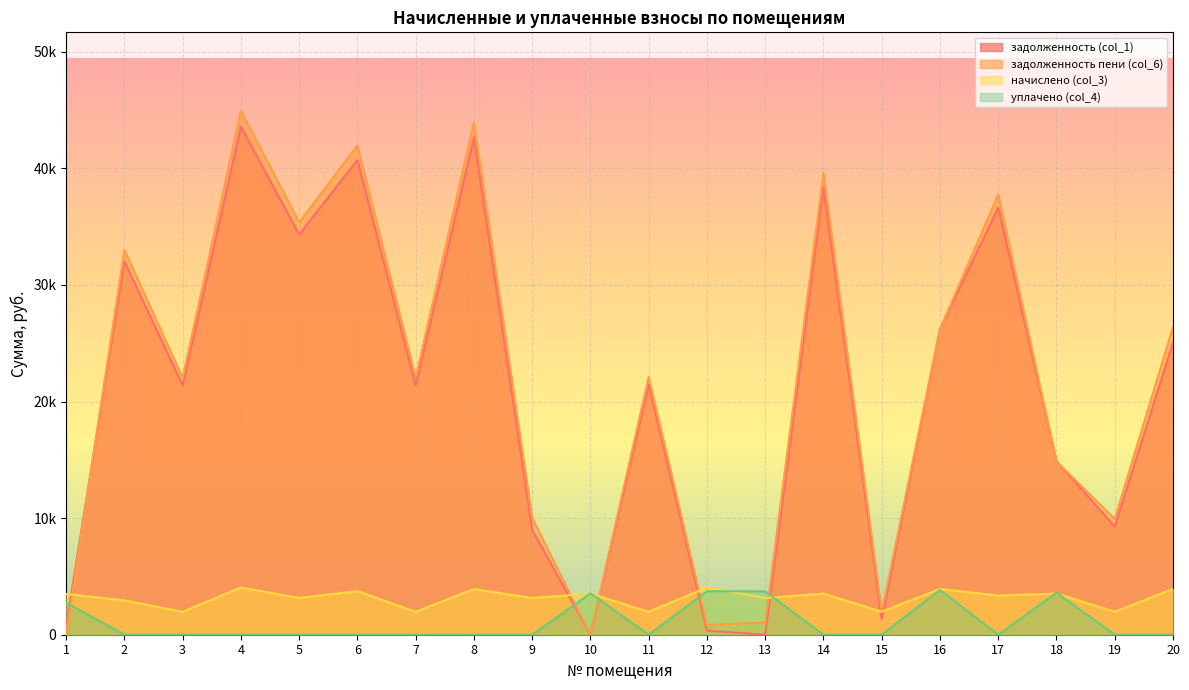

Reading left to right, transcribe all the data shown in this chart.

задолженность (col_1): 1=777.0	2=32018.5	3=21386.2	4=43575.6	5=34327.2	6=40706.5	7=21386.2	8=42650.8	9=8987.5	10=0.8	11=21446.9	12=359.7	13=0.0	14=38397.8	15=1313.2	16=26216.1	17=36635.9	18=14890.7	19=9276.1	20=25077.8
задолженность пени (col_6): 1=0.0	2=32998.7	3=22040.9	4=44926.0	5=35378.1	6=41952.7	7=22040.9	8=43956.5	9=10036.5	10=0.0	11=22103.5	12=843.1	13=1048.4	14=39573.4	15=1969.7	16=26215.6	17=37757.5	18=14866.2	19=9932.7	20=26385.4
начислено (col_3): 1=3496.4	2=2940.7	3=1964.2	4=4051.1	5=3152.7	6=3738.6	7=1964.2	8=3917.2	9=3147.1	10=3526.6	11=1969.7	12=4042.2	13=3147.1	14=3526.6	15=1969.7	16=3922.7	17=3364.7	18=3526.6	19=1969.7	20=3922.7
уплачено (col_4): 1=2738.3	2=0.0	3=0.0	4=0.0	5=0.0	6=0.0	7=0.0	8=0.0	9=0.0	10=3546.0	11=0.0	12=3729.0	13=3718.0	14=0.0	15=0.0	16=3844.0	17=0.0	18=3600.0	19=0.0	20=0.0